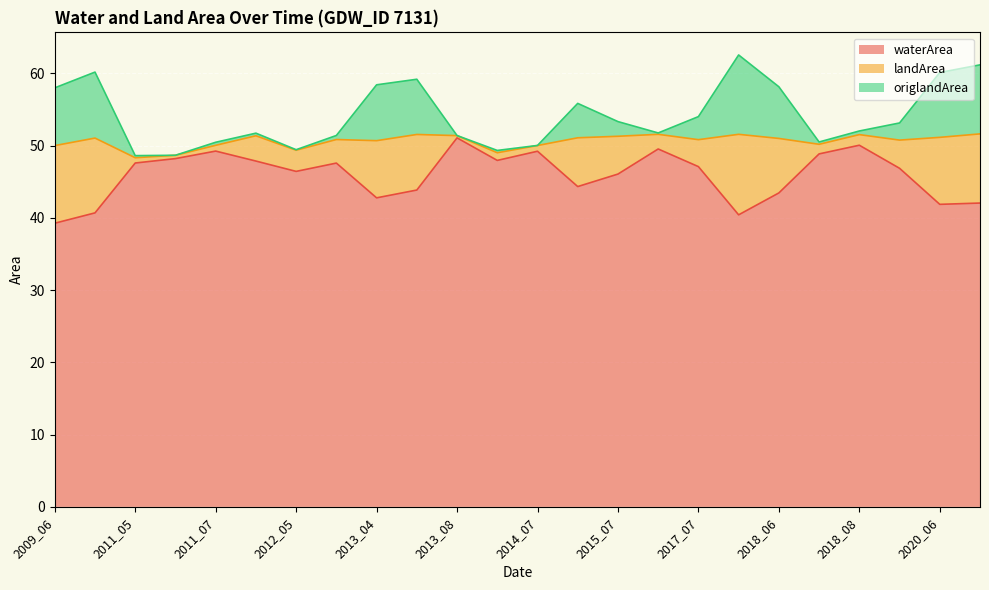

Count the number of categories in the chart.

24